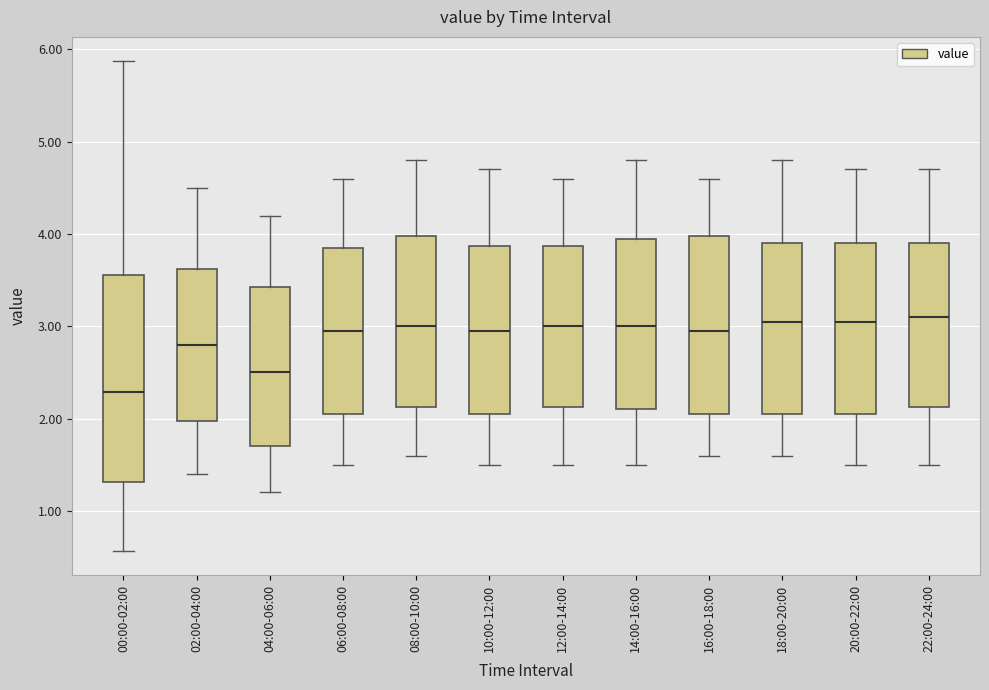

Reading left to right, transcribe this box plot: for each box, give where its median line is, the range the box spans, and where its two whiskers end, as read against the y-axis. The values are not printed on the chart, so give them approximately, as read against the axis.

00:00-02:00: median 2.3, box 1.3 to 3.6, whiskers 0.6 to 5.9
02:00-04:00: median 2.8, box 2.0 to 3.6, whiskers 1.4 to 4.5
04:00-06:00: median 2.5, box 1.7 to 3.4, whiskers 1.2 to 4.2
06:00-08:00: median 3.0, box 2.1 to 3.9, whiskers 1.5 to 4.6
08:00-10:00: median 3.0, box 2.1 to 4.0, whiskers 1.6 to 4.8
10:00-12:00: median 3.0, box 2.1 to 3.9, whiskers 1.5 to 4.7
12:00-14:00: median 3.0, box 2.1 to 3.9, whiskers 1.5 to 4.6
14:00-16:00: median 3.0, box 2.1 to 4.0, whiskers 1.5 to 4.8
16:00-18:00: median 3.0, box 2.1 to 4.0, whiskers 1.6 to 4.6
18:00-20:00: median 3.1, box 2.1 to 3.9, whiskers 1.6 to 4.8
20:00-22:00: median 3.1, box 2.1 to 3.9, whiskers 1.5 to 4.7
22:00-24:00: median 3.1, box 2.1 to 3.9, whiskers 1.5 to 4.7